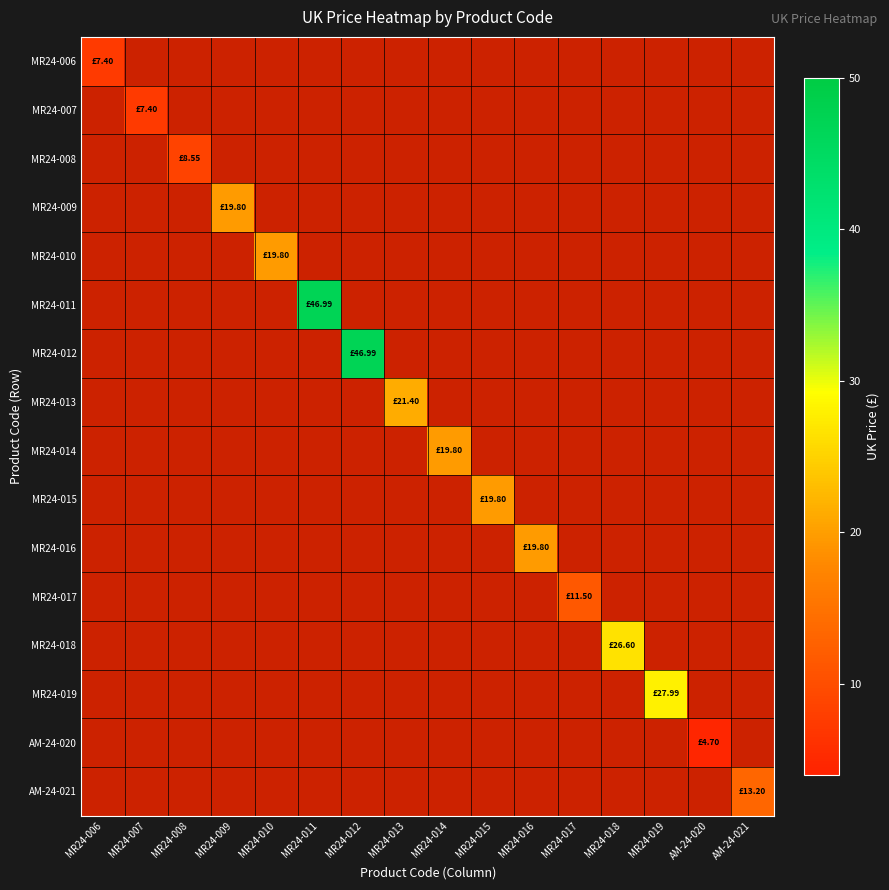

Which series has the widest spread of values?

MR24-006